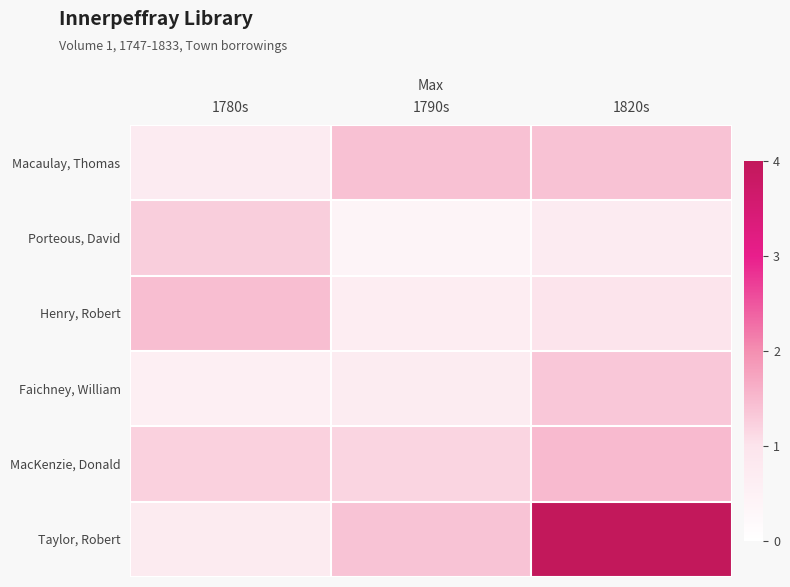

What is the total value across all series at 1790s?

5.7